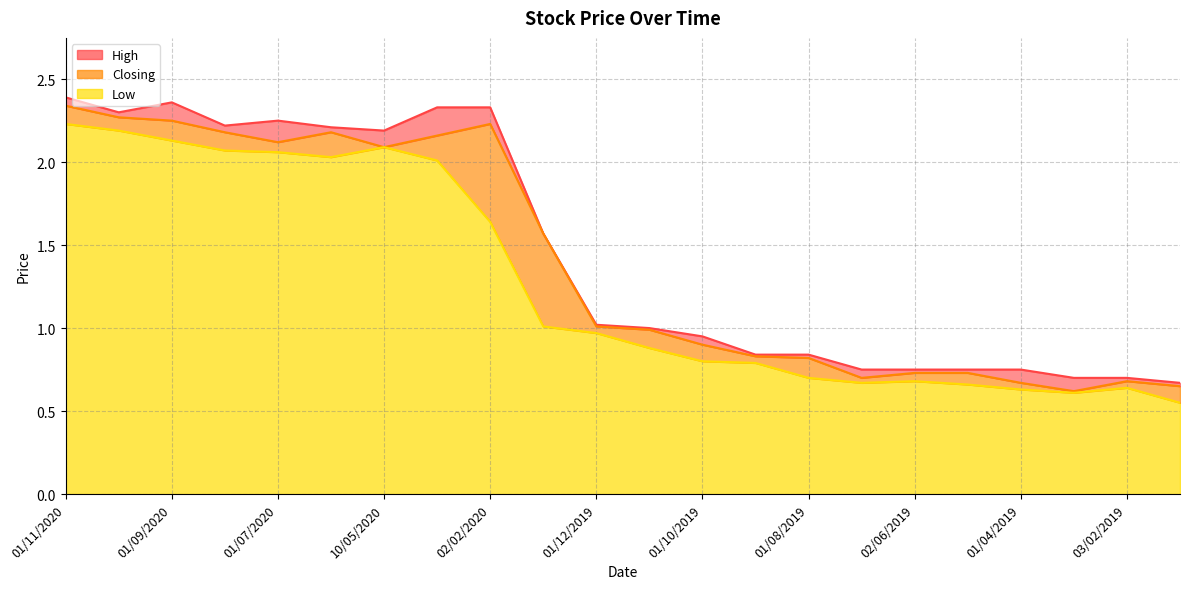

Which has a higher value, 01/11/2020 or 04/08/2020?

01/11/2020